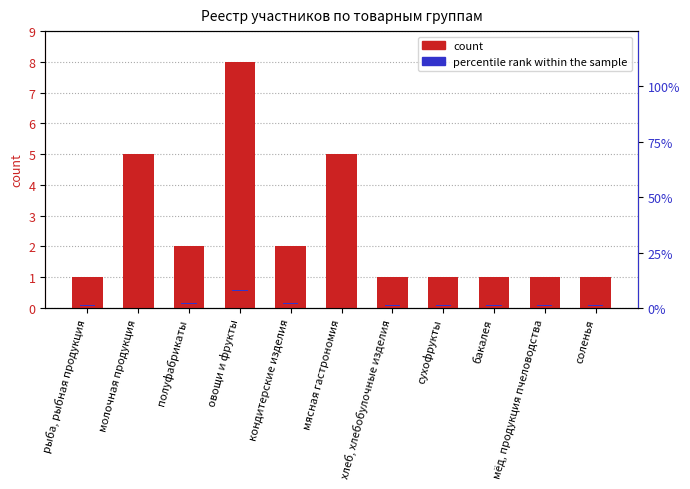

What position from the right is молочная продукция?

10